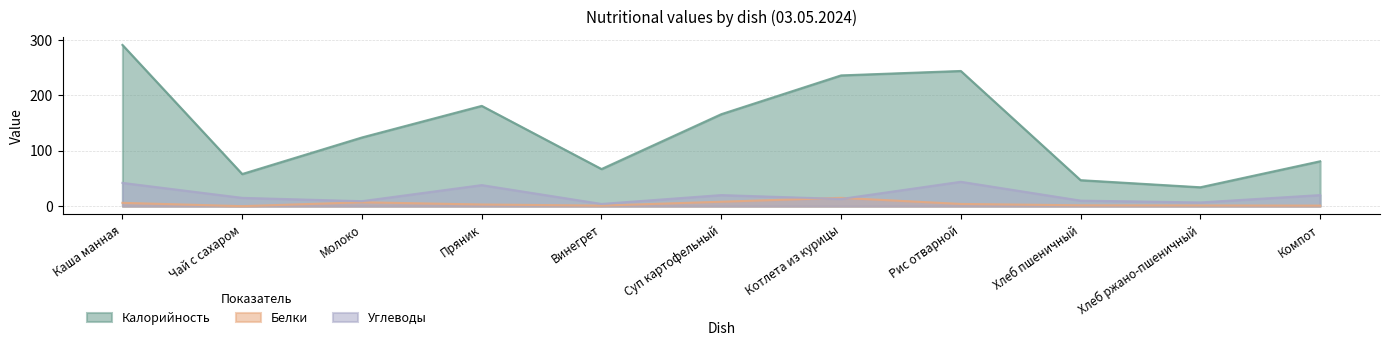

Rank the series by their maximum value, from lowest to highest.

Белки, Углеводы, Калорийность